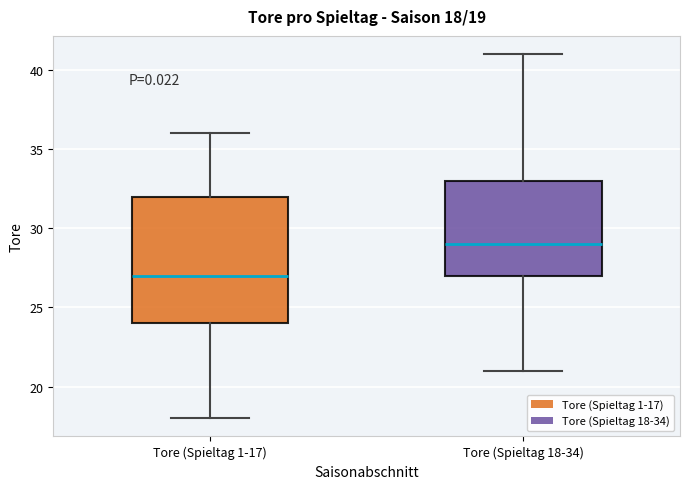

Comparing the boxes themselves (not the whiskers), which one is the tallest?

Tore (Spieltag 1-17)